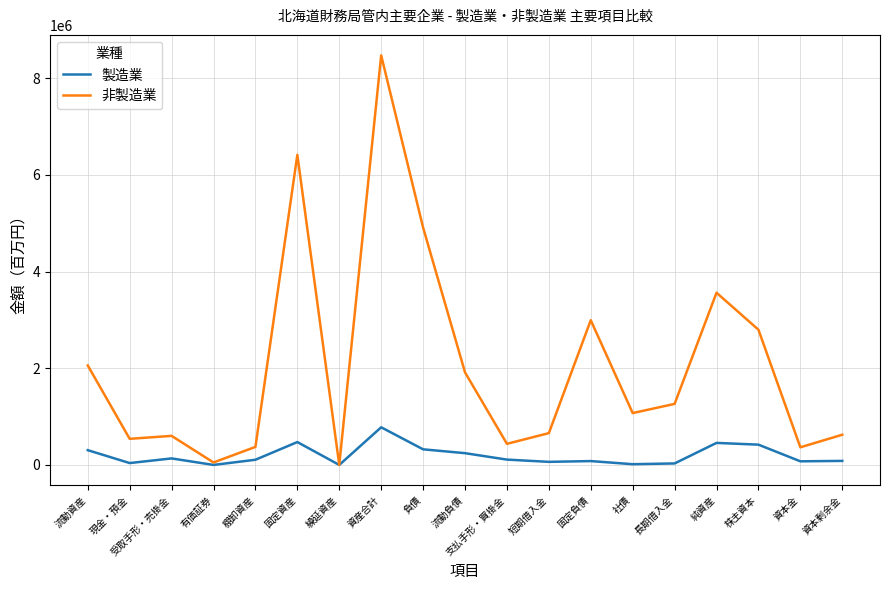

How many lines are shown in the chart?

2